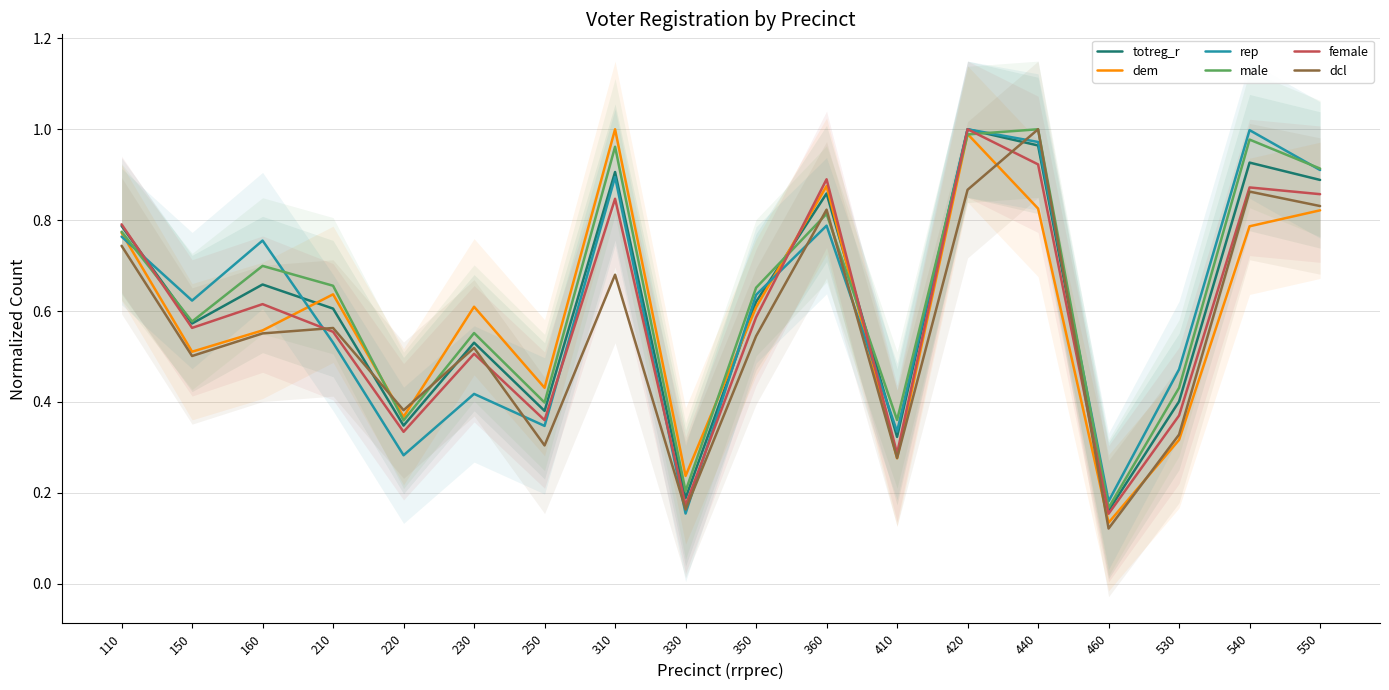

At how many categories does at least one series exceed 0?

18